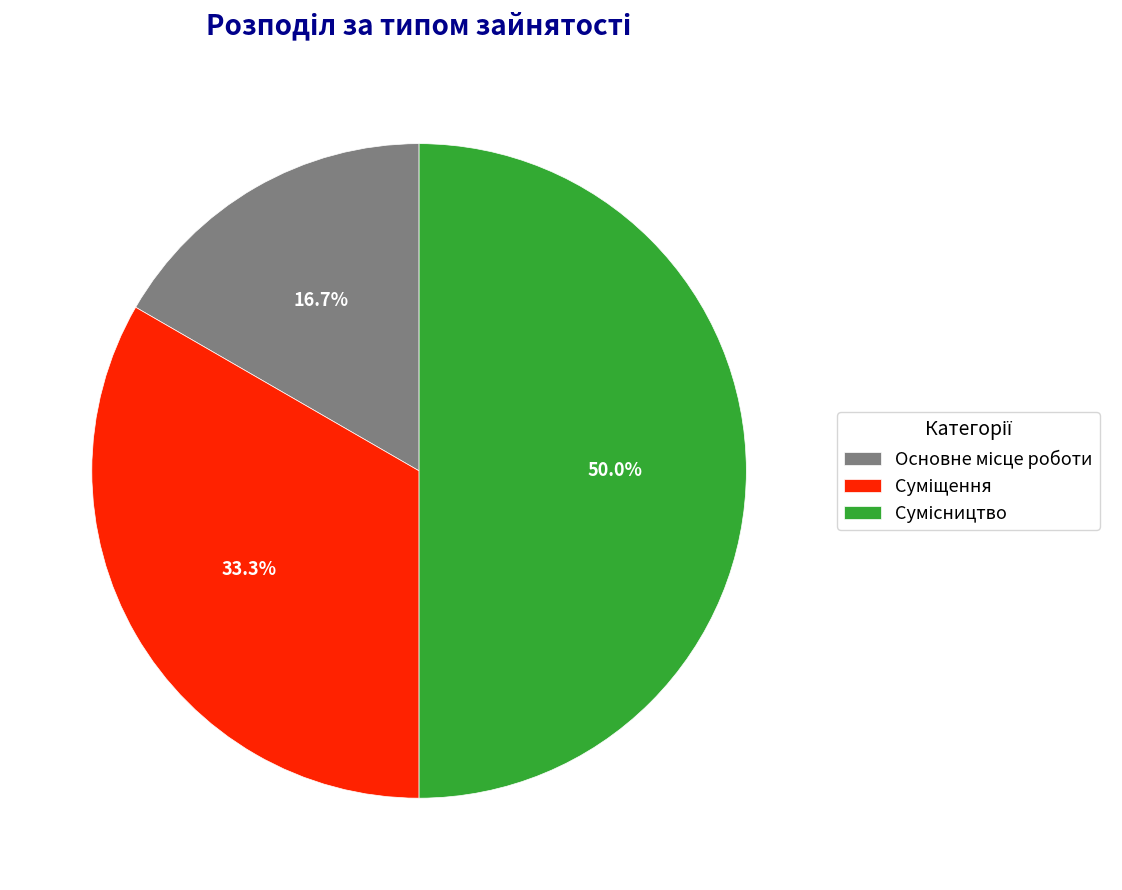

Rank the categories by value from lowest to highest.

Основне місце роботи, Суміщення, Сумісництво